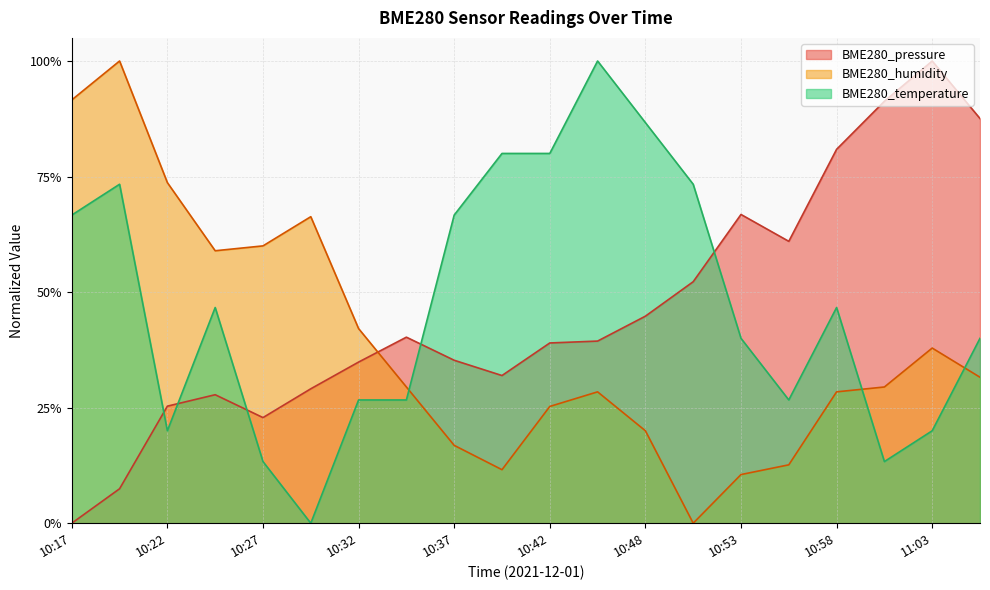

At which category does BME280_humidity reach its first local peak?

10:19